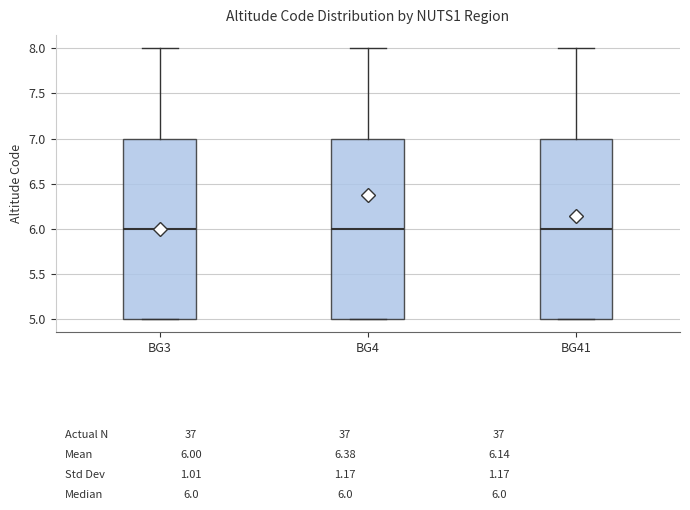

Reading left to right, transcribe this box plot: for each box, give where its median line is, the range the box spans, and where its two whiskers end, as read against the y-axis. The values are not printed on the chart, so give them approximately, as read against the axis.

BG3: median 6, box 5 to 7, whiskers 5 to 8
BG4: median 6, box 5 to 7, whiskers 5 to 8
BG41: median 6, box 5 to 7, whiskers 5 to 8